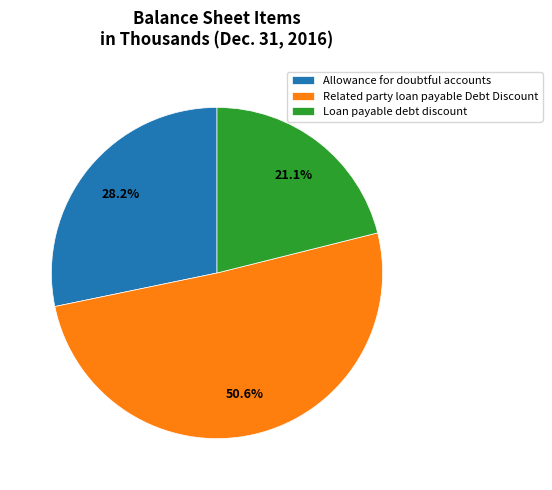

To the nearest percent, what percentage of the pie is Related party loan payable Debt Discount?

51%